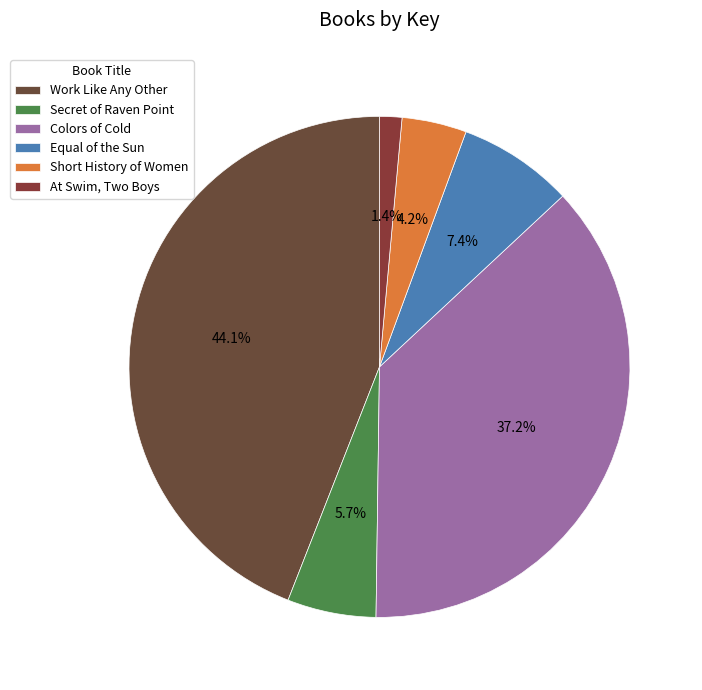

Combined, do Equal of the Sun and Short History of Women account for over 50%?

No